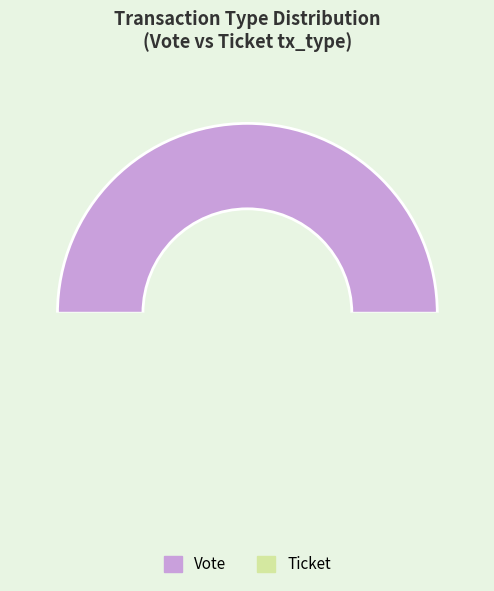

Does Vote (io_index=1) represent more than half of the total?

Yes